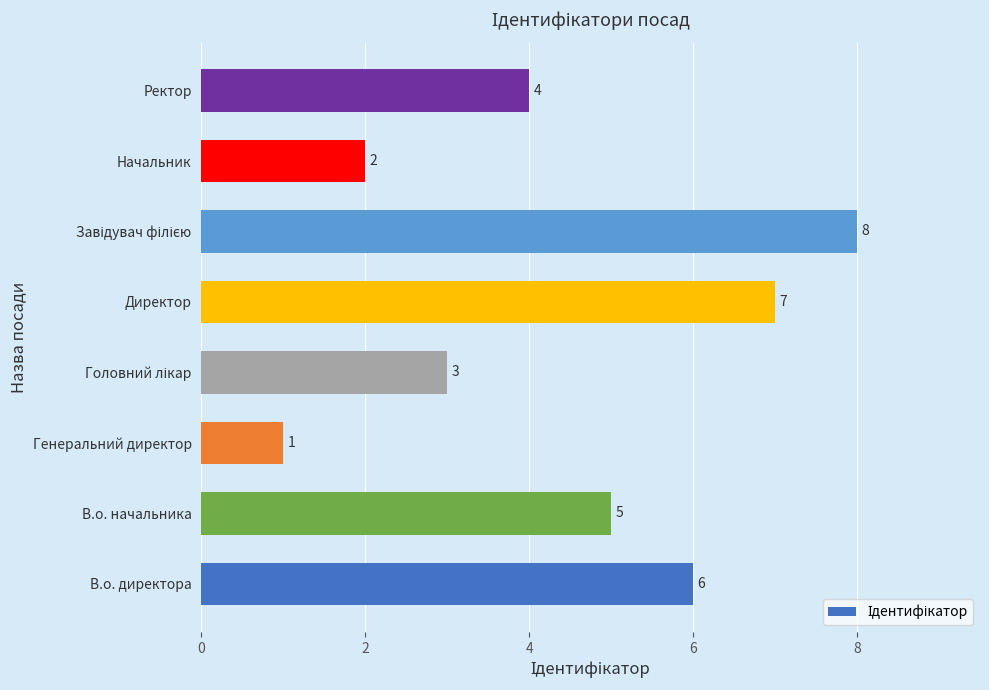

What is the ratio of the value at Начальник to the value at Генеральний директор?

2.0